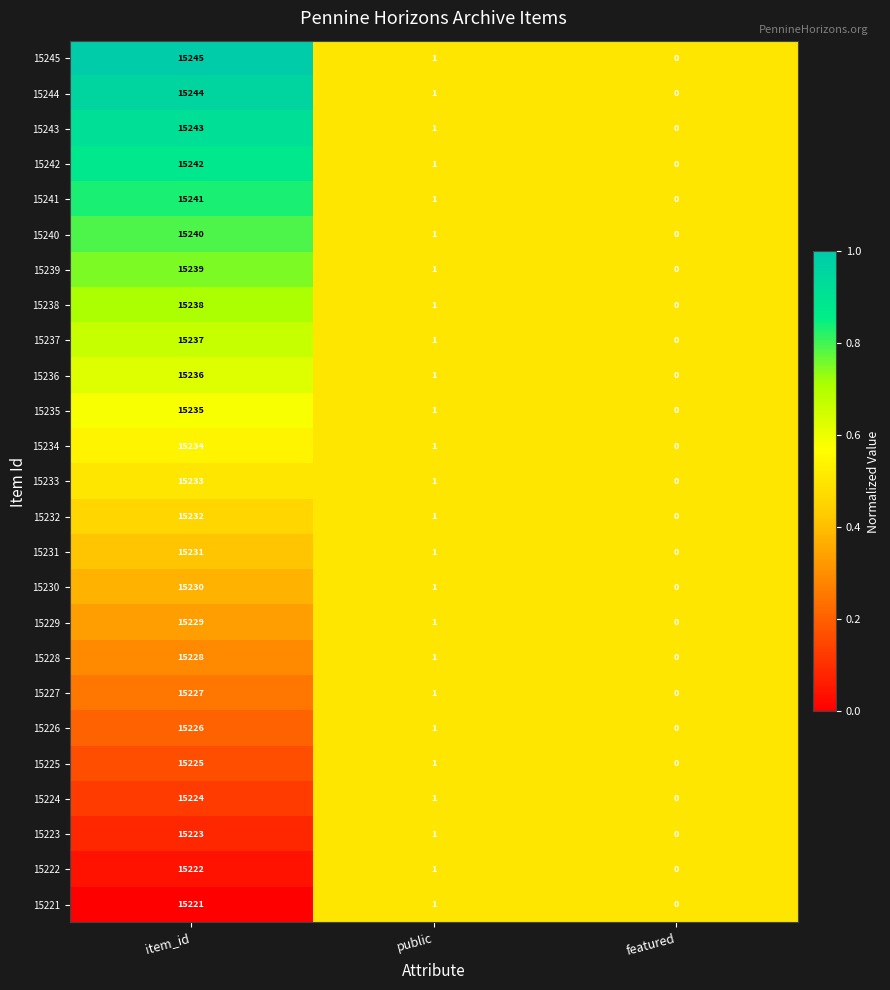

Which label corresponds to the largest value in the chart?

item_id